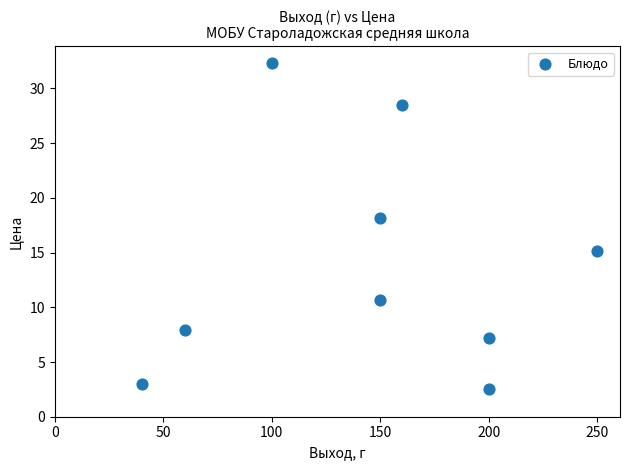

What is the range of Y values (max minus min)?

29.9